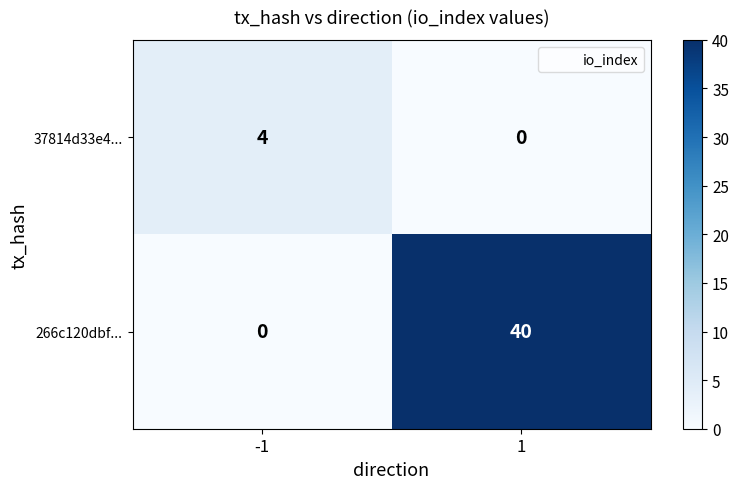

Rank the series by their average value, from highest to lowest.

266c120dbf..., 37814d33e4...